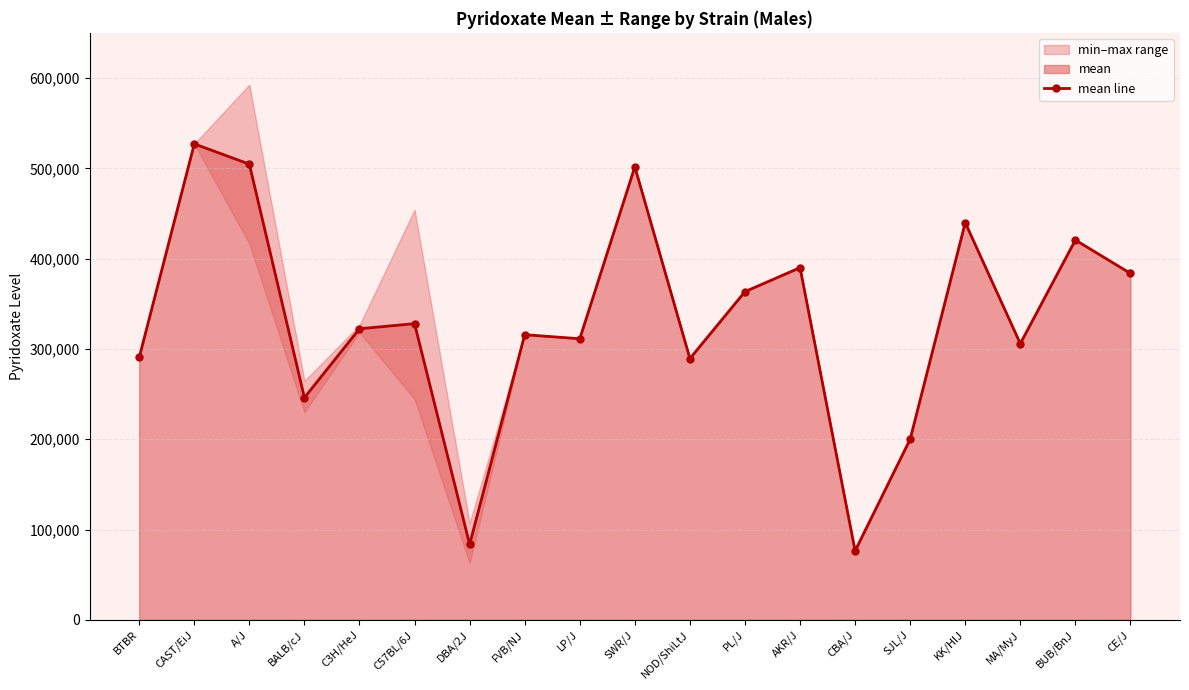

Is it true that the value at NOD/ShiLtJ is 289319?

True